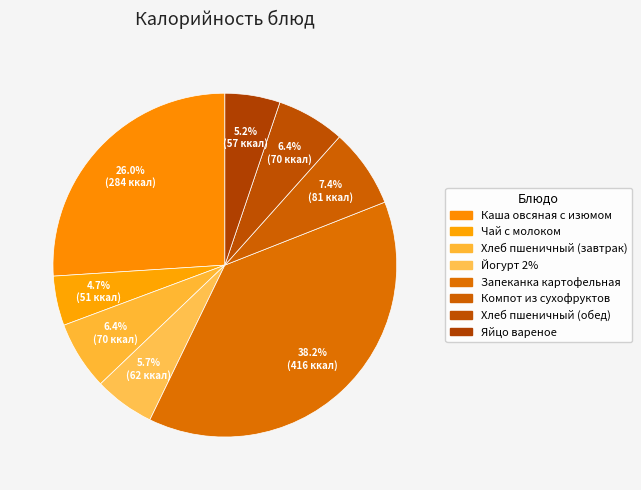

Is Хлеб пшеничный (обед) the majority of the pie?

No